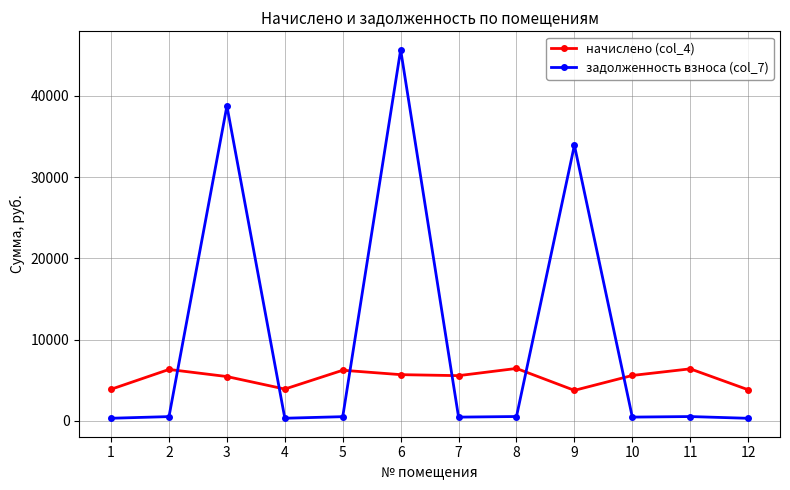

Rank the series by their average value, from lowest to highest.

начислено (col_4), задолженность взноса (col_7)